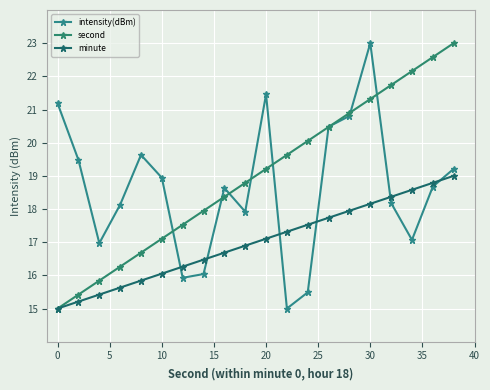

How many times do minute and intensity(dBm) cross each other?

6